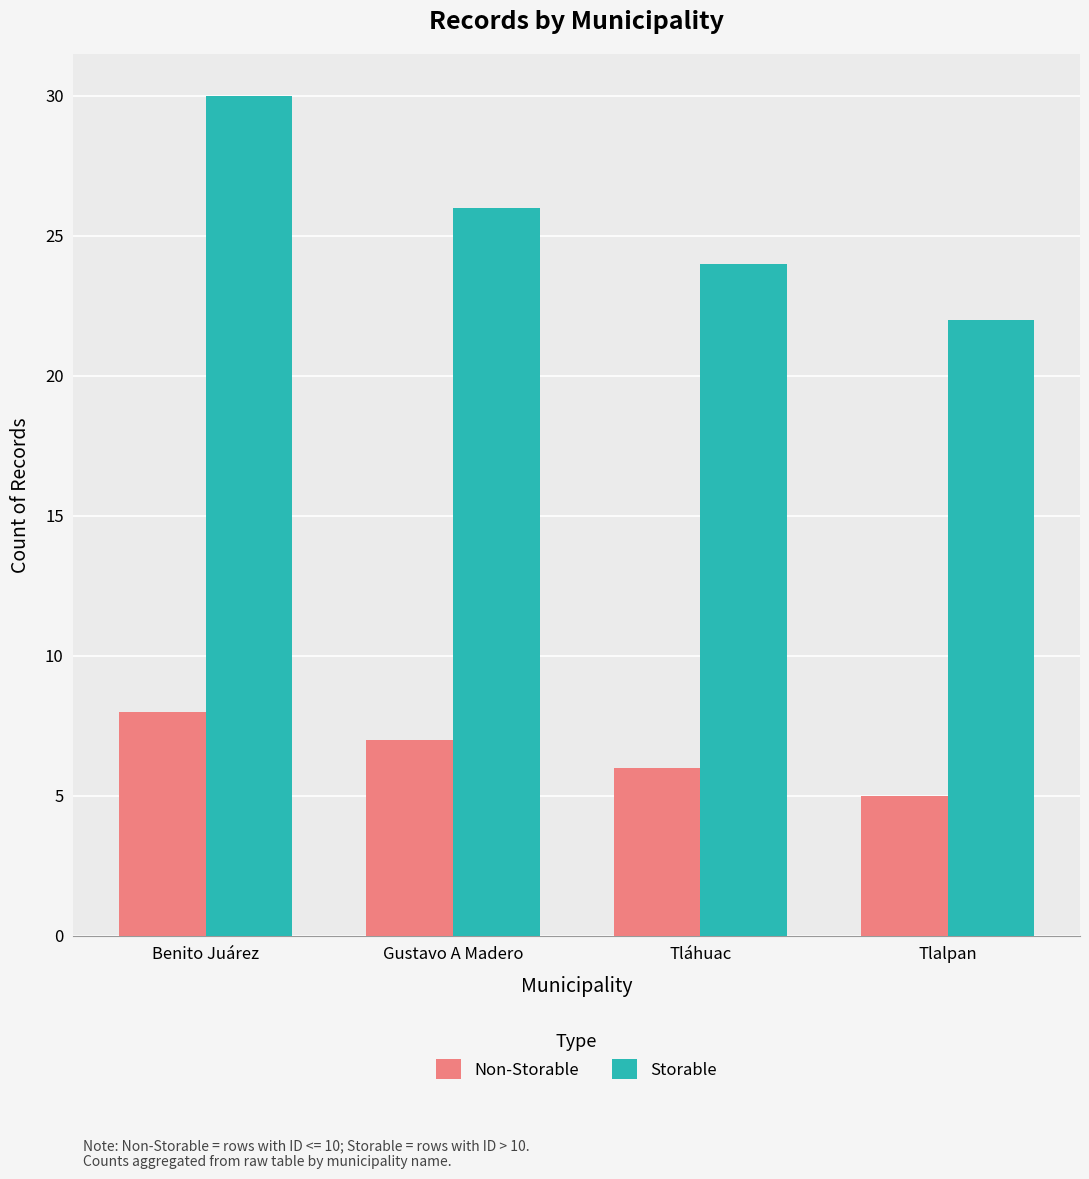

Rank the series by their maximum value, from lowest to highest.

Non-Storable, Storable